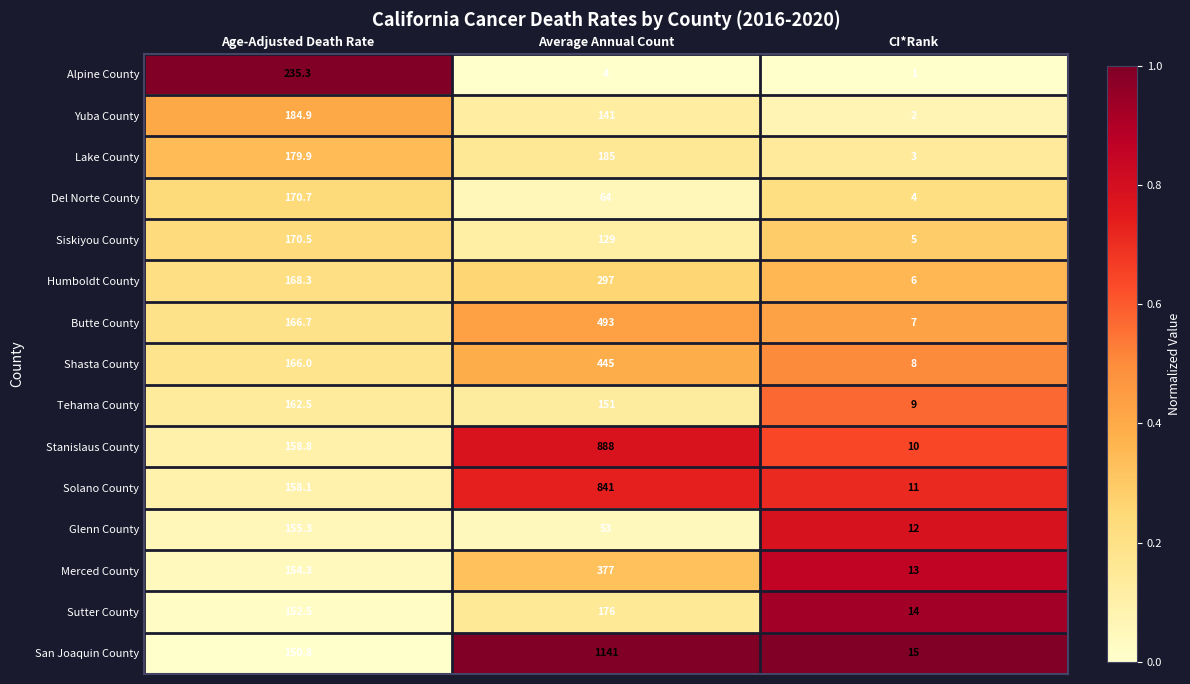

Is the value of Siskiyou County at CI*Rank greater than the value of Sutter County at Age-Adjusted Death Rate?

No